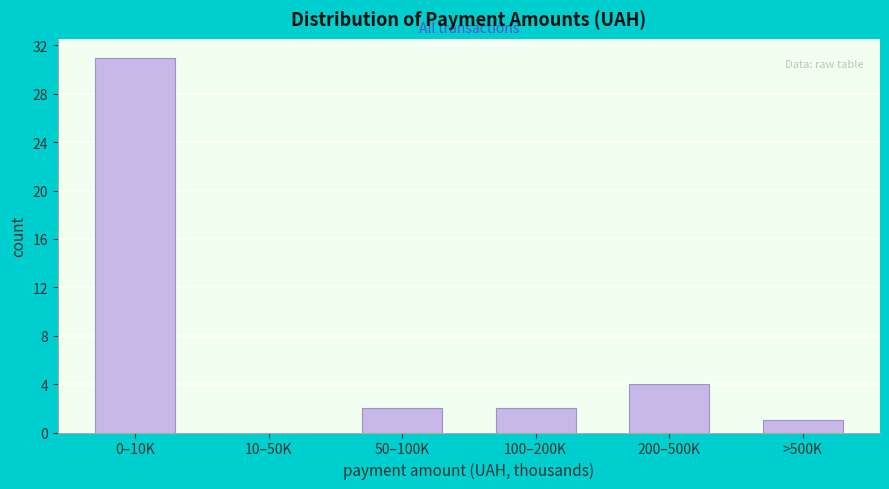

Reading left to right, extract all data points from this chart.

0–10K=31	10–50K=0	50–100K=2	100–200K=2	200–500K=4	>500K=1